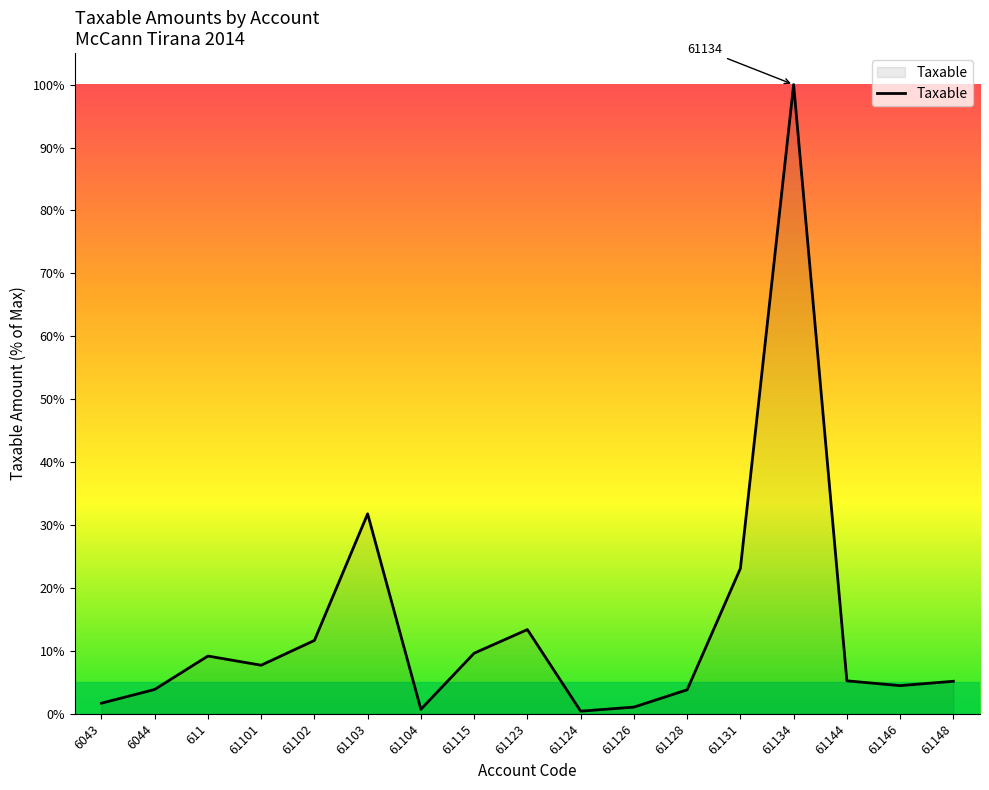

What is the greatest value displayed?

100.0